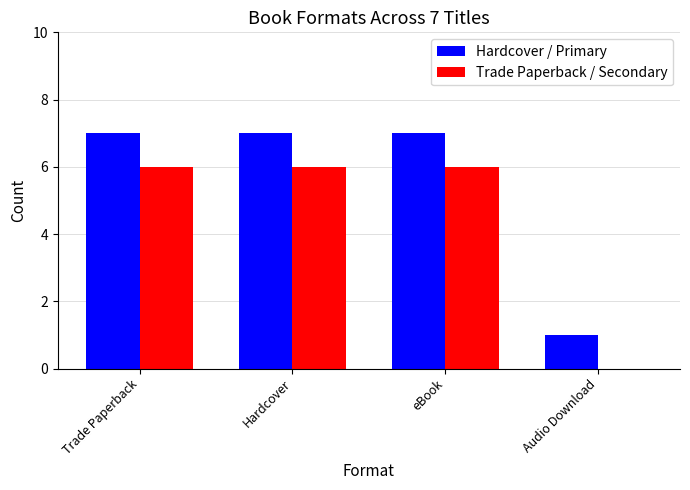

How many groups of bars are there?

4